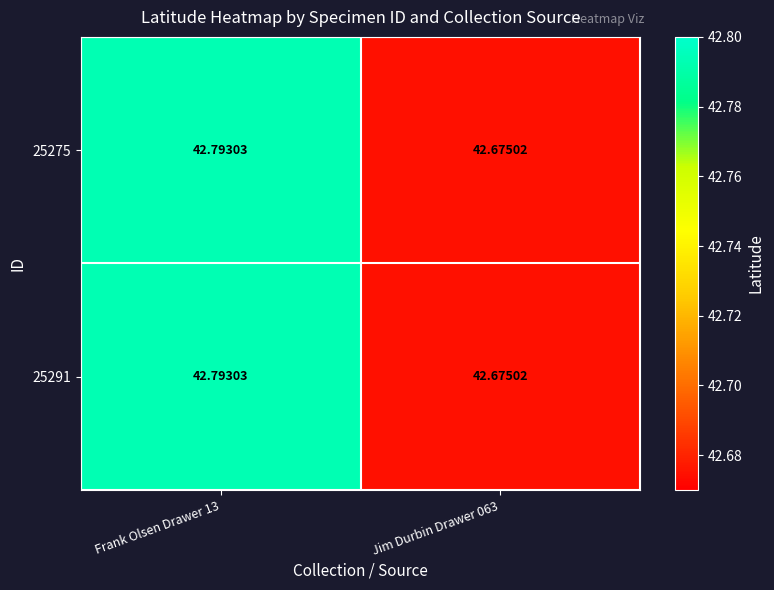

Is the value of 25275 at Jim Durbin Drawer 063 greater than the value of 25291 at Frank Olsen Drawer 13?

No